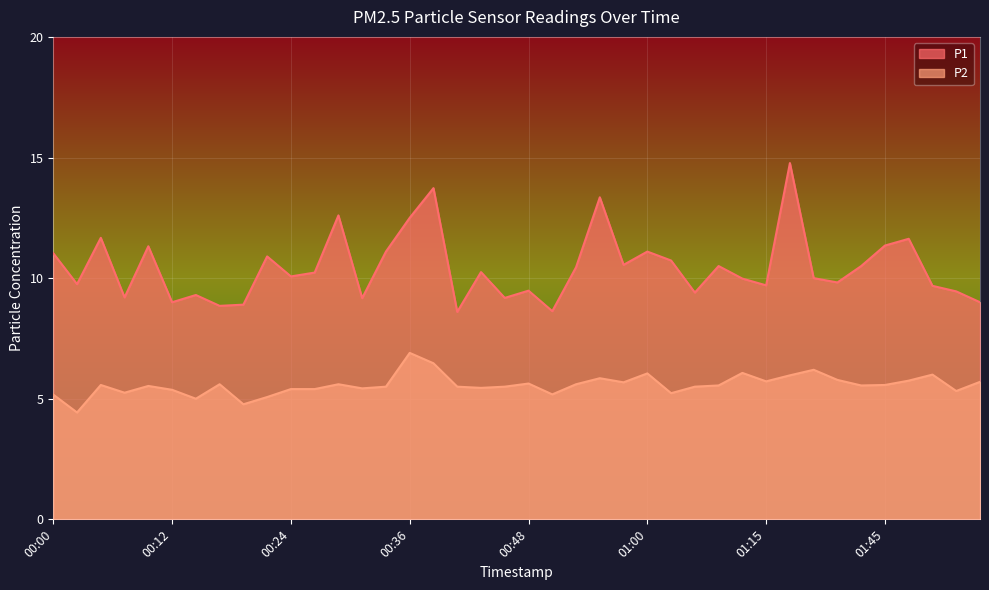

How many data points does each series have?

40